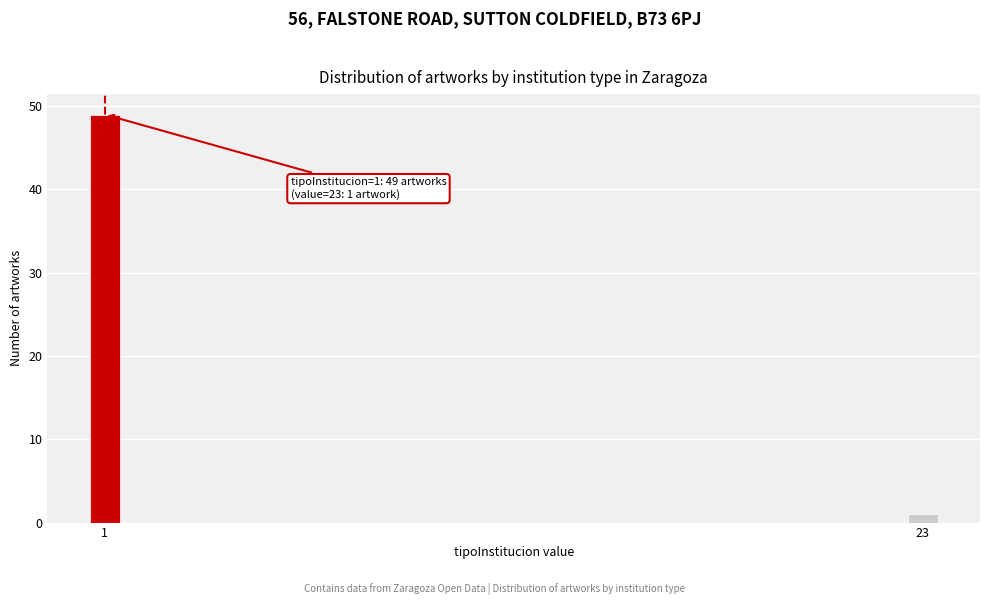

Reading right to left, transcribe all the data shown in this chart.

1	49